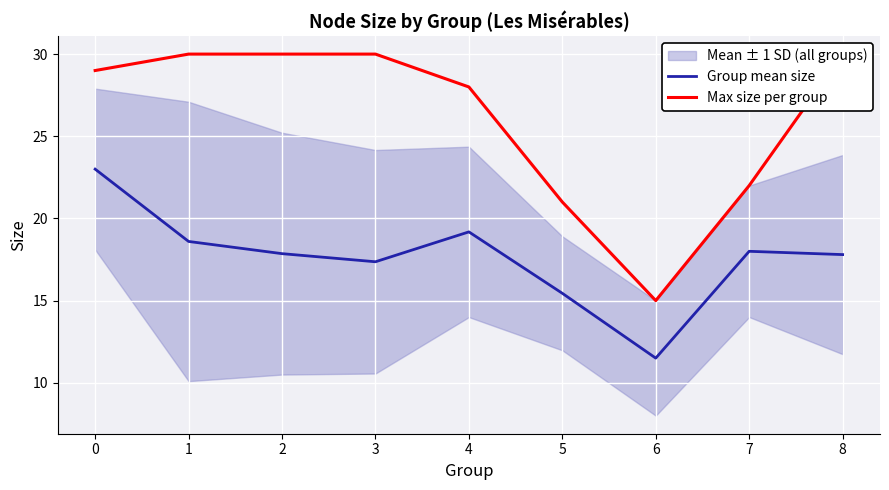

What is the value of the Max size per group point at the 2nd from the left?

30.0